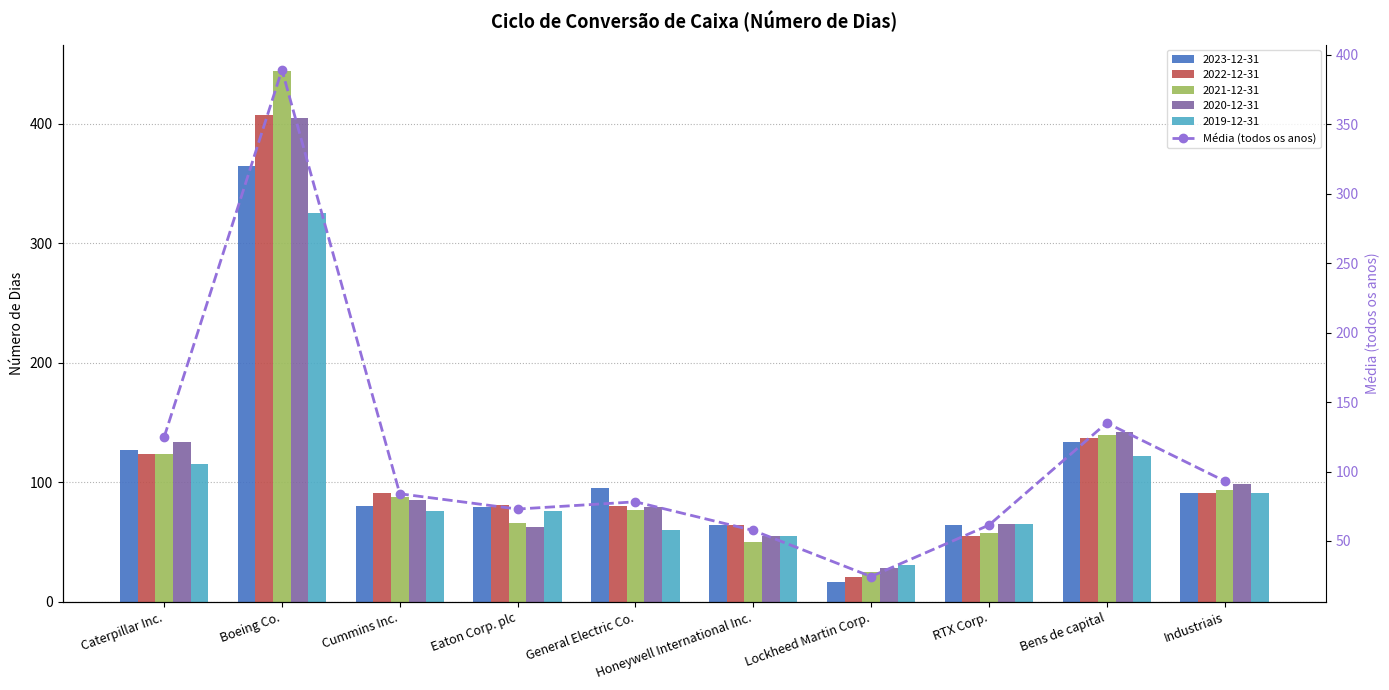

Rank the categories by value from highest to lowest.

Boeing Co., Bens de capital, Caterpillar Inc., Industriais, Cummins Inc., General Electric Co., Eaton Corp. plc, RTX Corp., Honeywell International Inc., Lockheed Martin Corp.